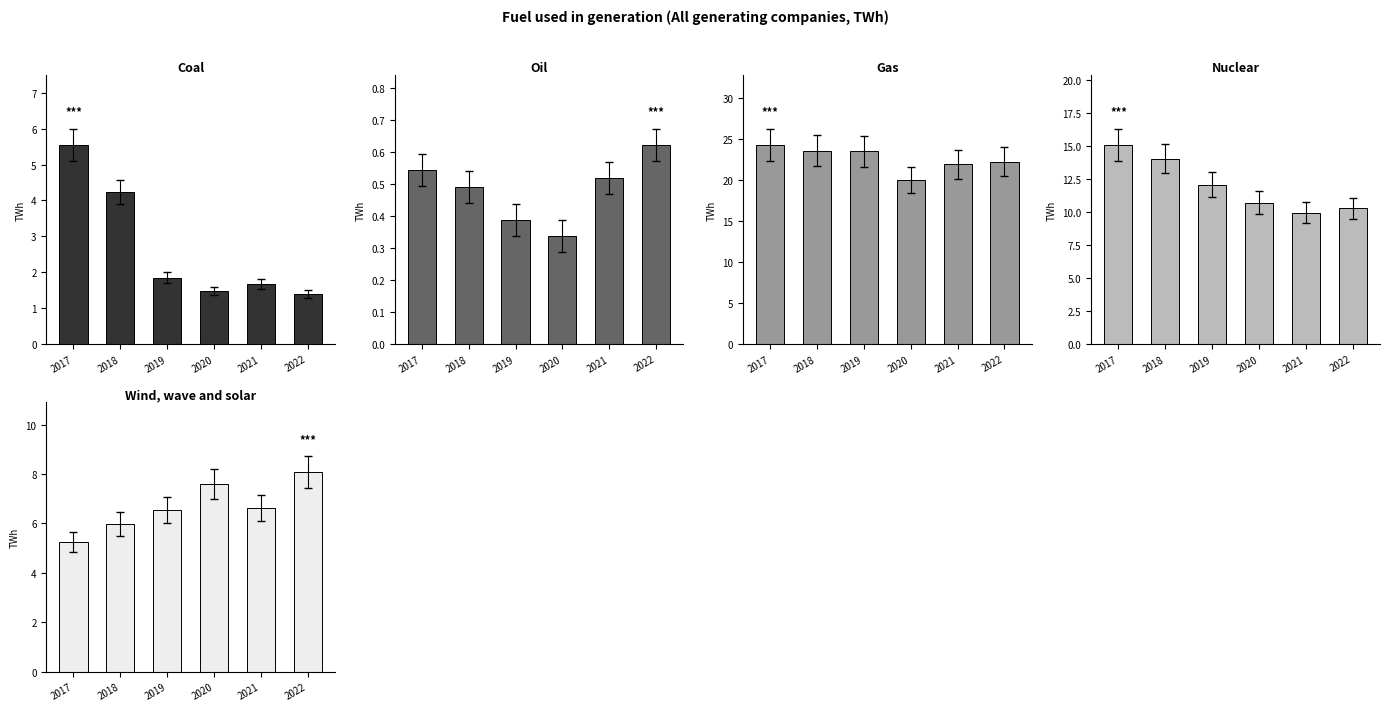

Reading left to right, transcribe all the data shown in this chart.

Coal: 5.6	4.2	1.9	1.5	1.7	1.4
Oil: 0.5	0.5	0.4	0.3	0.5	0.6
Gas: 24.3	23.5	23.5	20.0	21.9	22.2
Nuclear: 15.1	14.1	12.1	10.7	9.9	10.3
Wind, wave and solar: 5.3	6.0	6.6	7.6	6.6	8.1